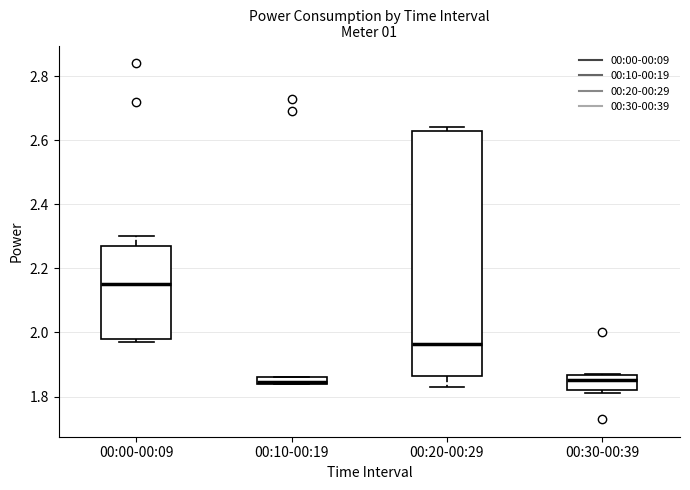

Which box is the tallest, from its lower edge to its upper edge?

00:20-00:29